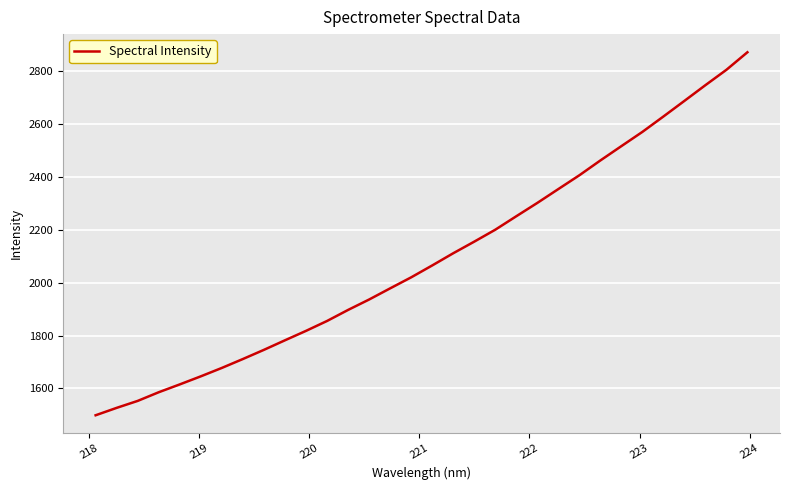

What is the difference between the maximum and minimum values?

1373.8